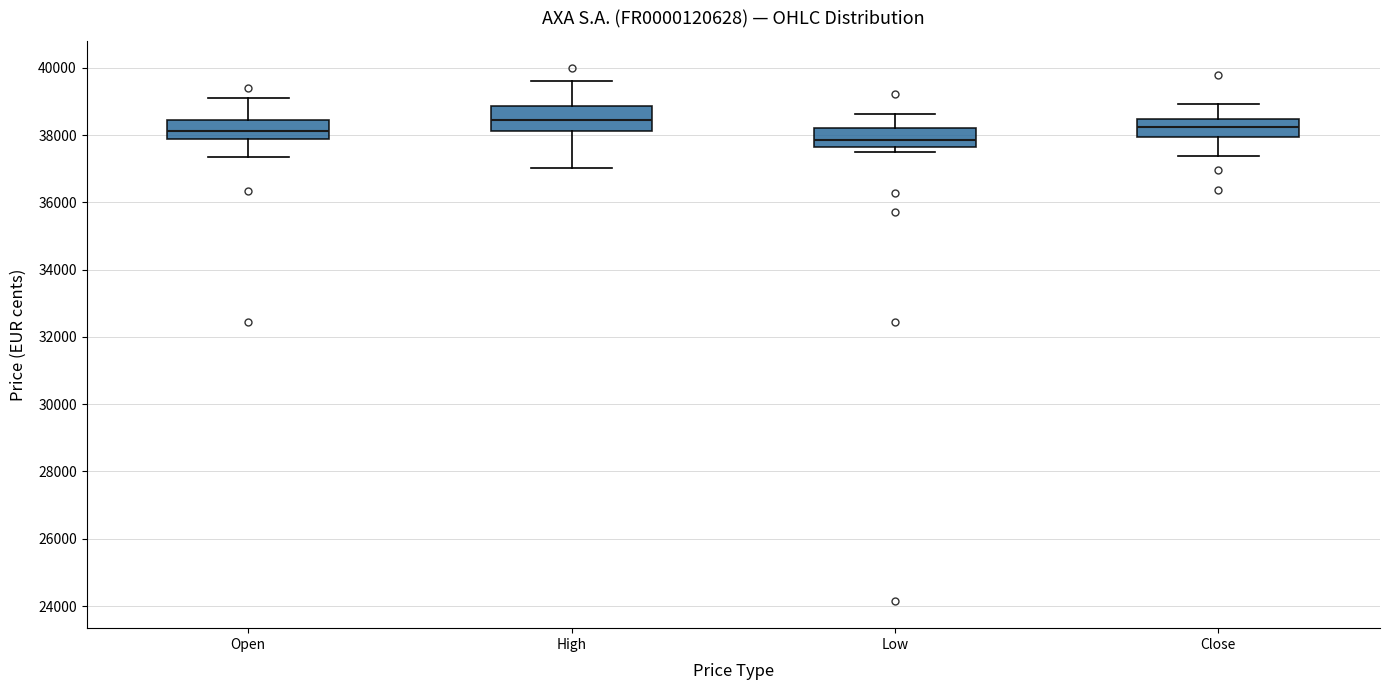

Which box has the lowest median line?

Low